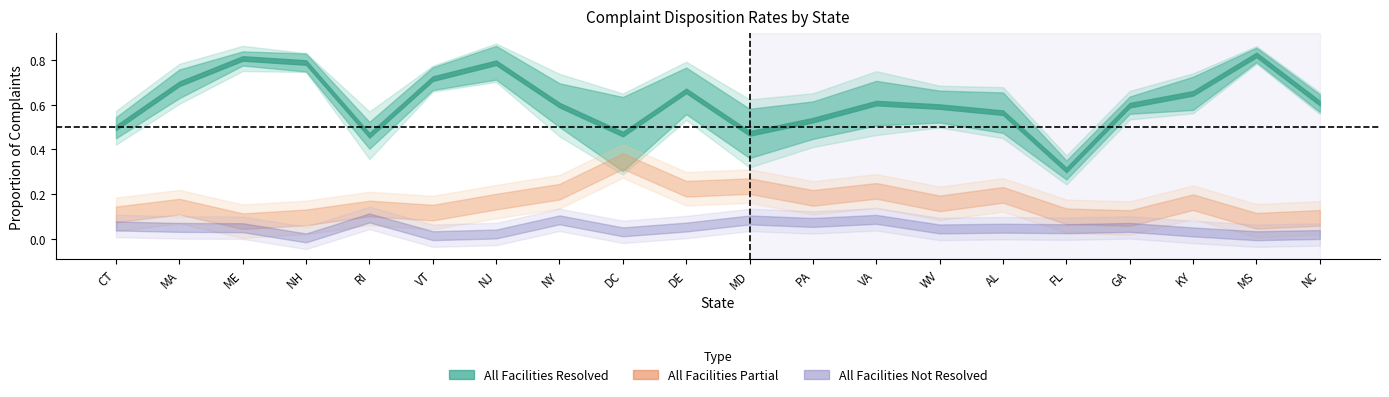

What is the maximum value for Board Care Resolved?

0.8